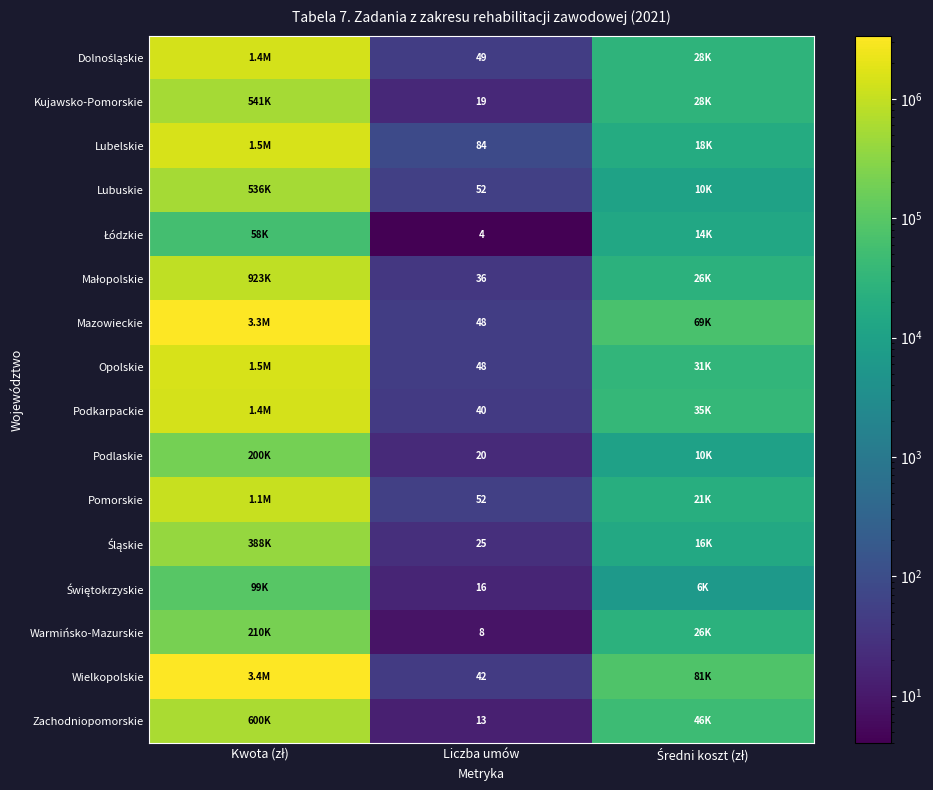

The value of Mazowieckie at Liczba umów is 48. True or false?

True